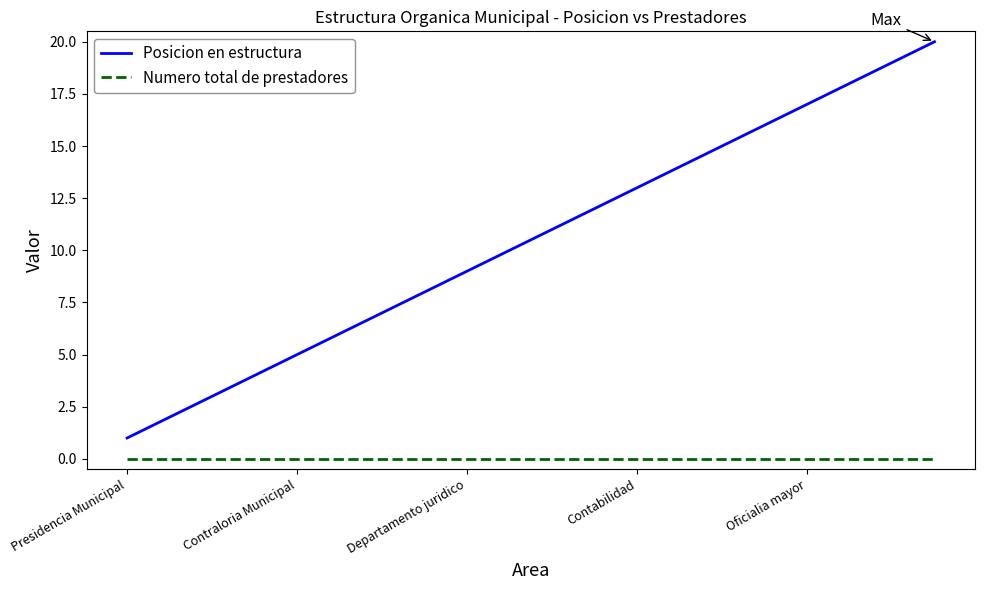

True or false: Numero total de prestadores and Posicion en estructura intersect in this chart.

False